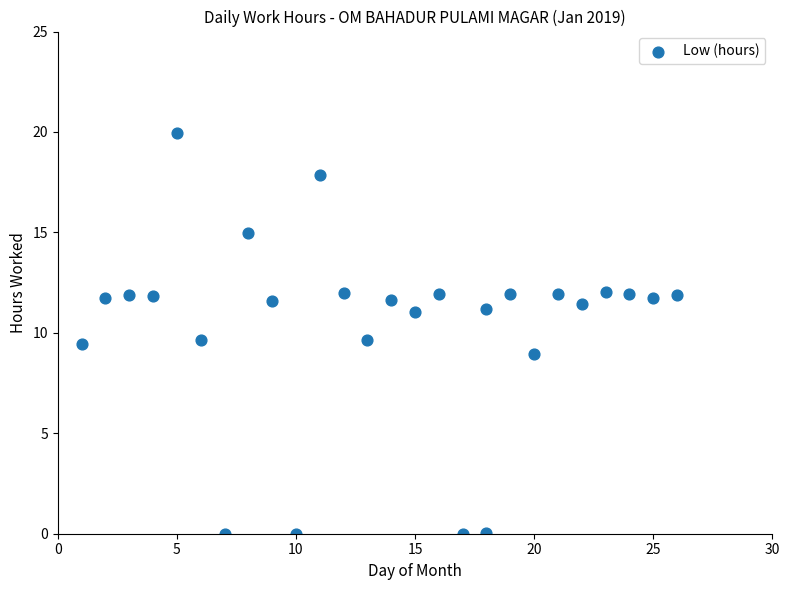

What is the range of Y values (max minus min)?

20.0